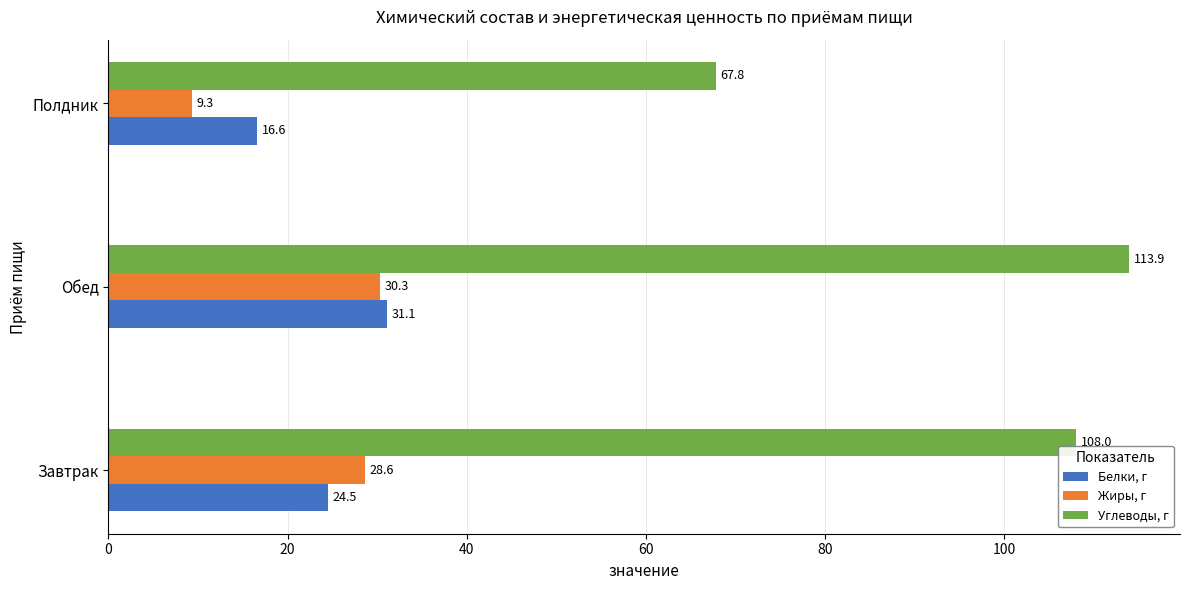

Count the number of categories in the chart.

3